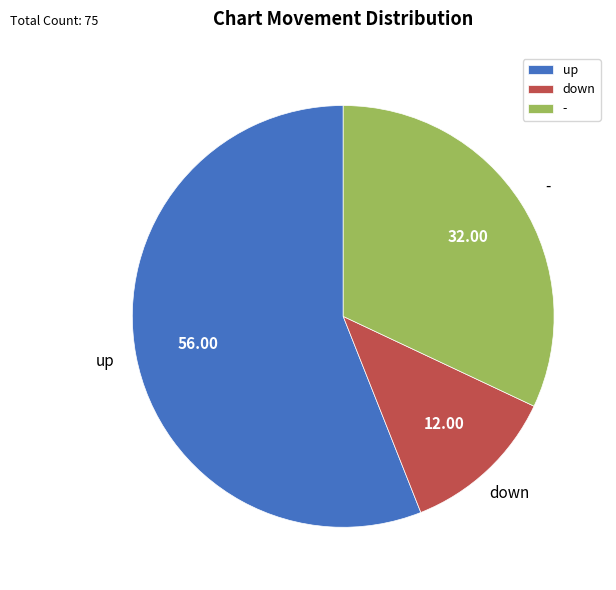

Between up and -, which is larger?

up